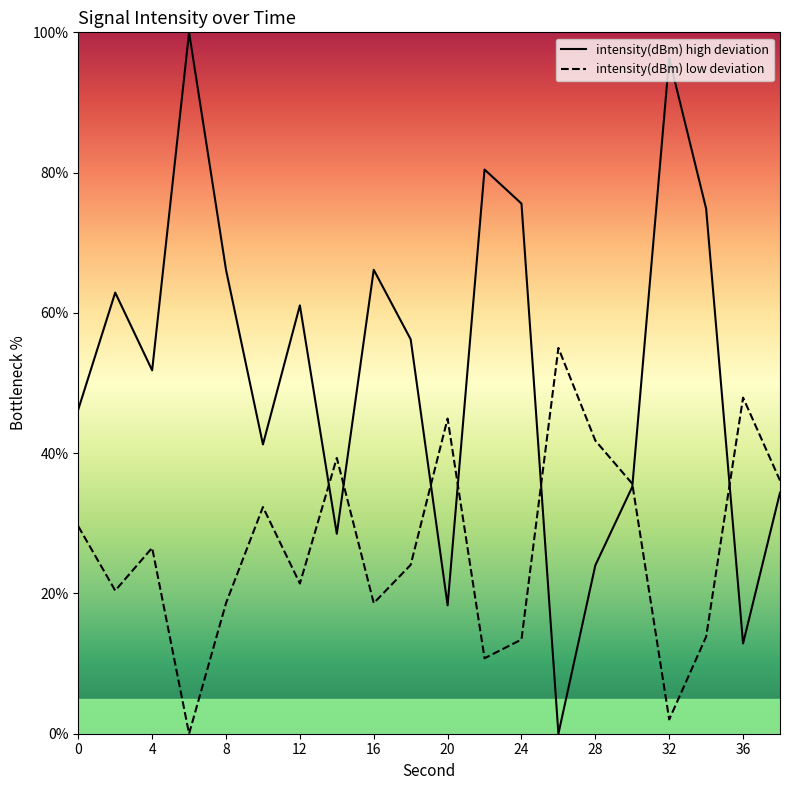

The value of intensity(dBm) high deviation at 12 is 109.5. True or false?

False